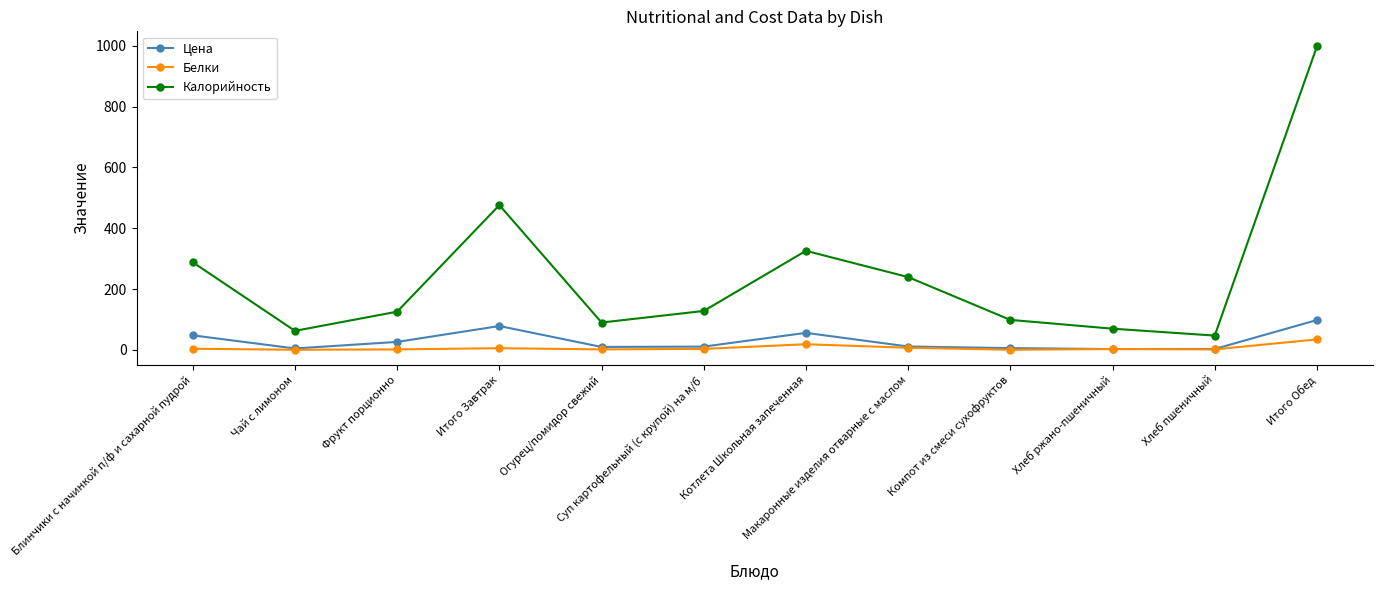

Where is the first local minimum for Цена?

Чай с лимоном